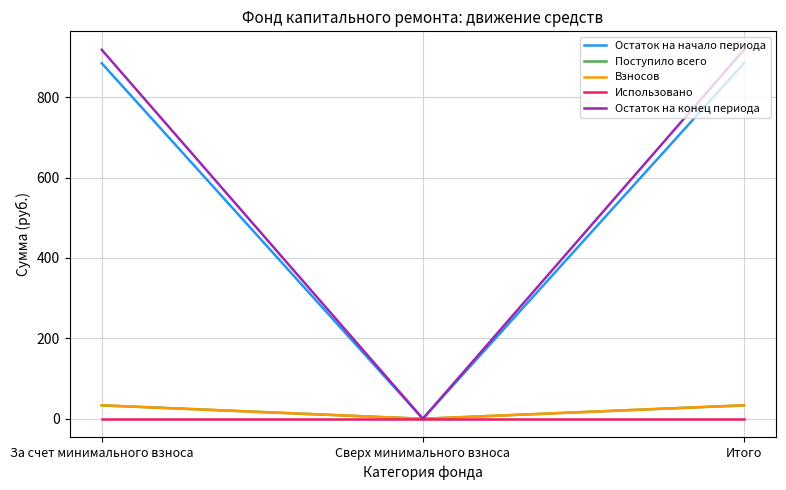

Does the chart display data point markers on the line(s)?

No